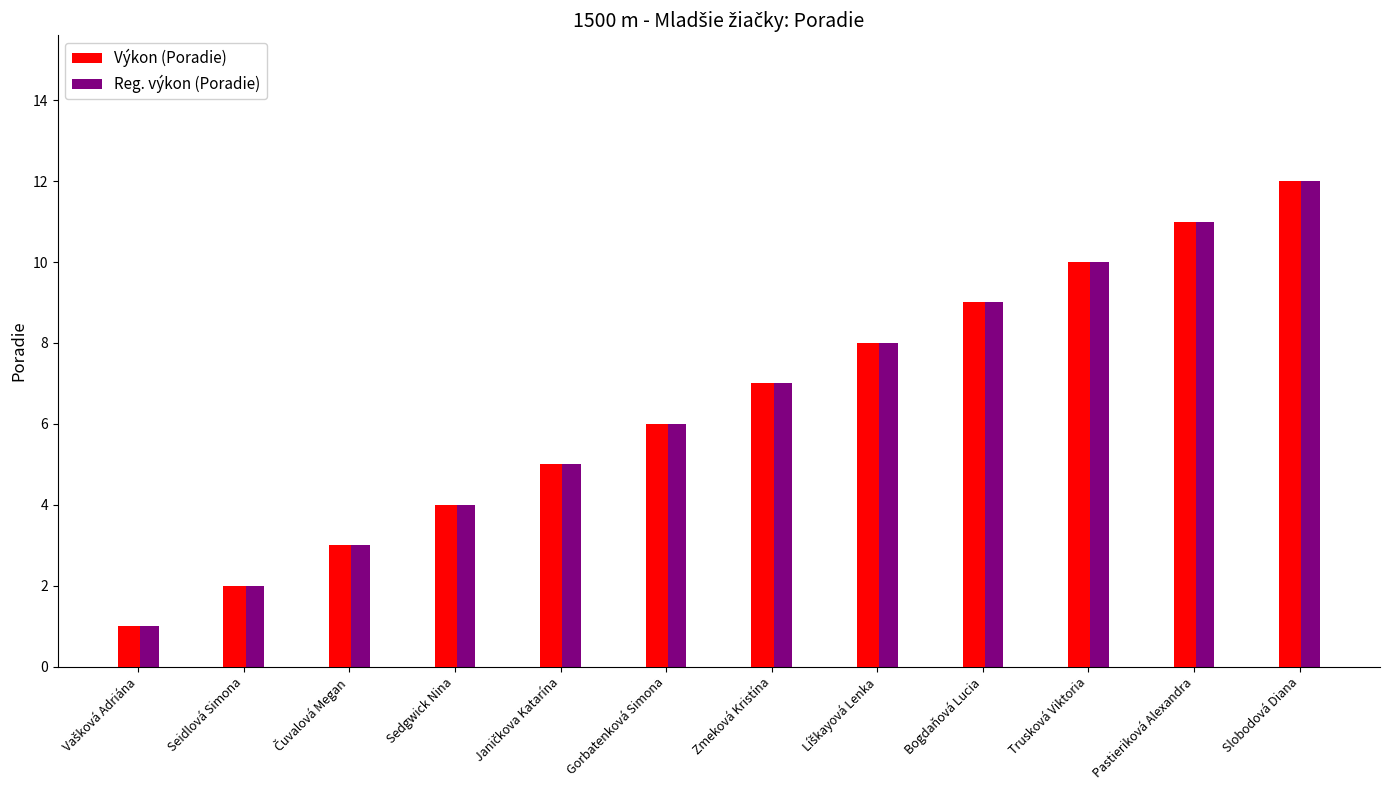

Is the value of Výkon (Poradie) at Seidlová Simona greater than the value of Reg. výkon (Poradie) at Pastieriková Alexandra?

No